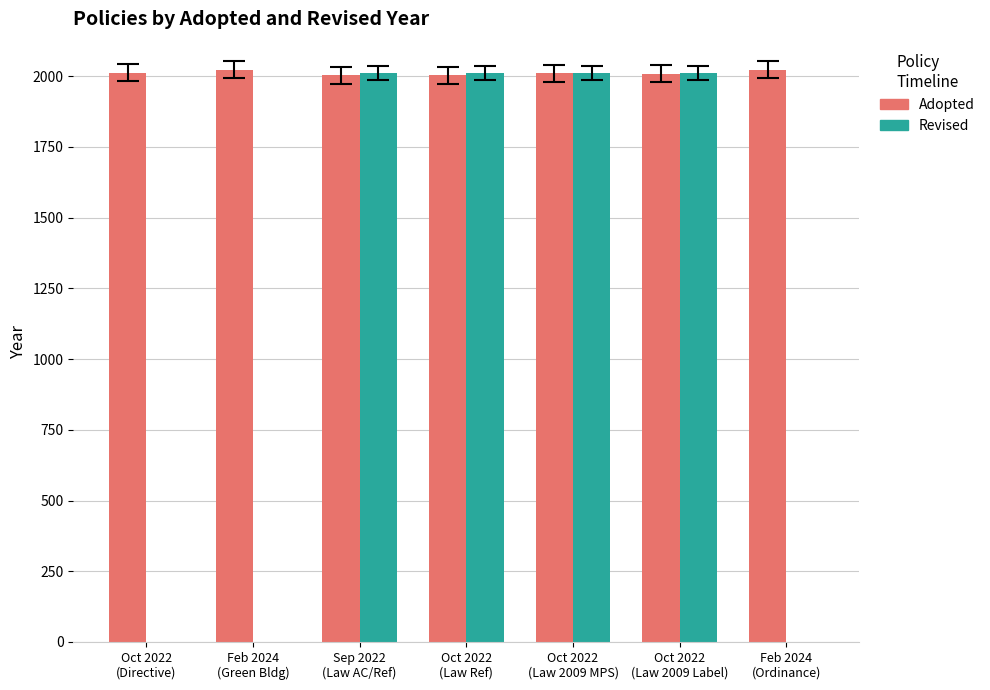

What is the maximum value for Revised?

2012